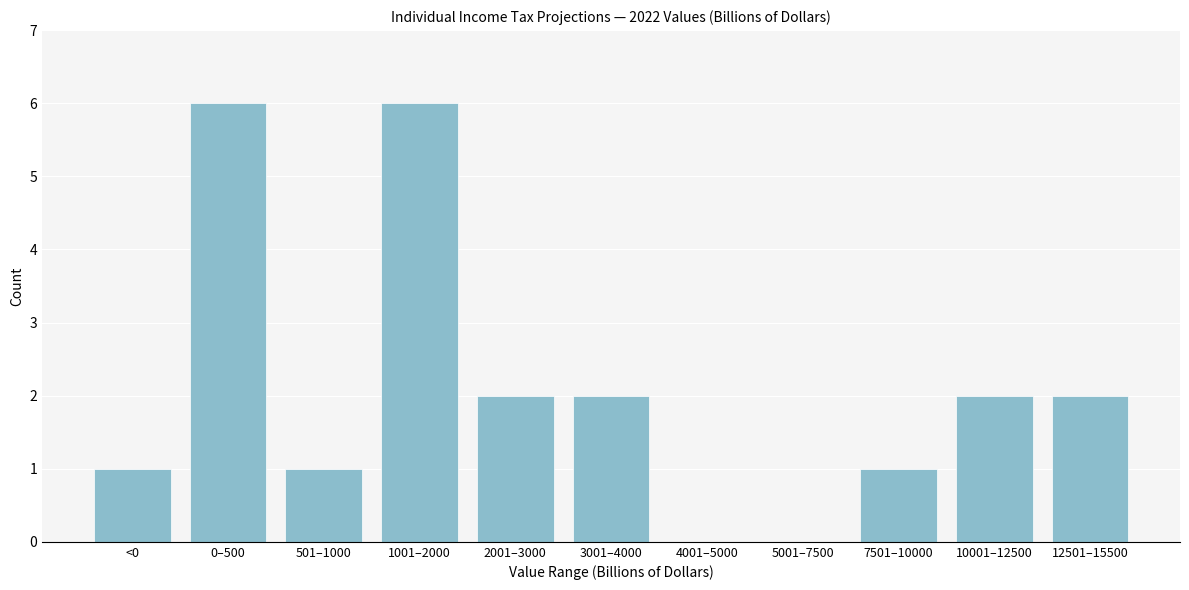

Reading right to left, what are all the values shown in this chart?

12501–15500=2	10001–12500=2	7501–10000=1	5001–7500=0	4001–5000=0	3001–4000=2	2001–3000=2	1001–2000=6	501–1000=1	0–500=6	<0=1